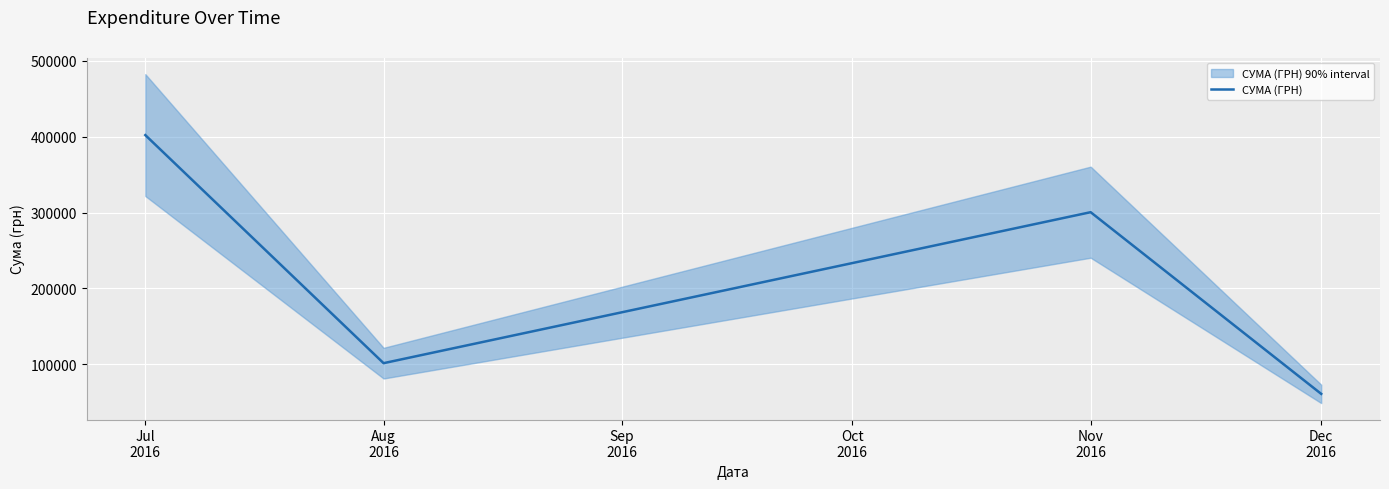

How many interior local valleys does the СУМА (ГРН) series have?

1